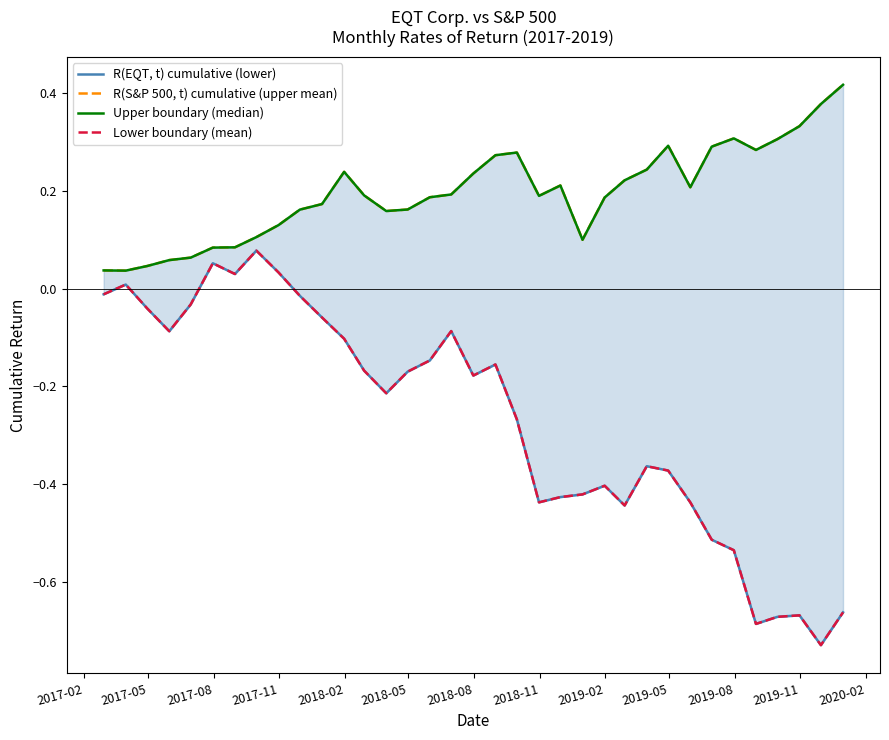

What are all the series names shown in the legend?

R(EQT, t) cumulative (lower), R(S&P 500, t) cumulative (upper mean), Upper boundary (median), Lower boundary (mean)